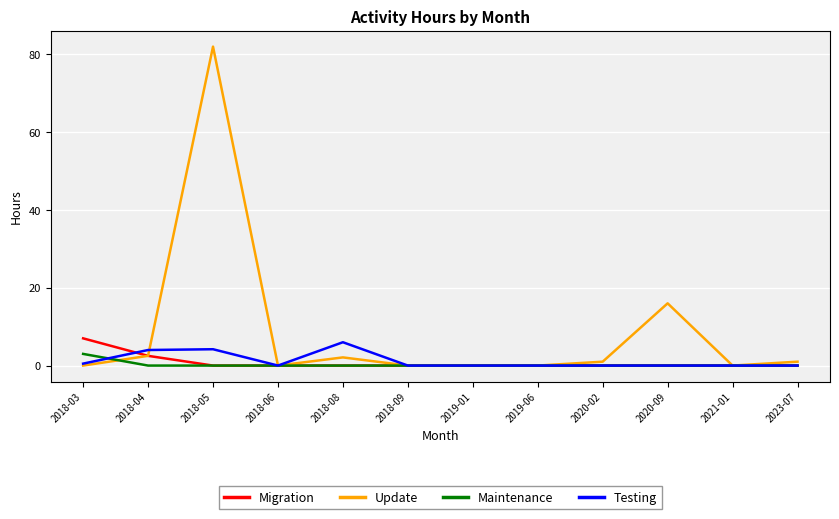

At which label does Maintenance reach its peak?

2018-03